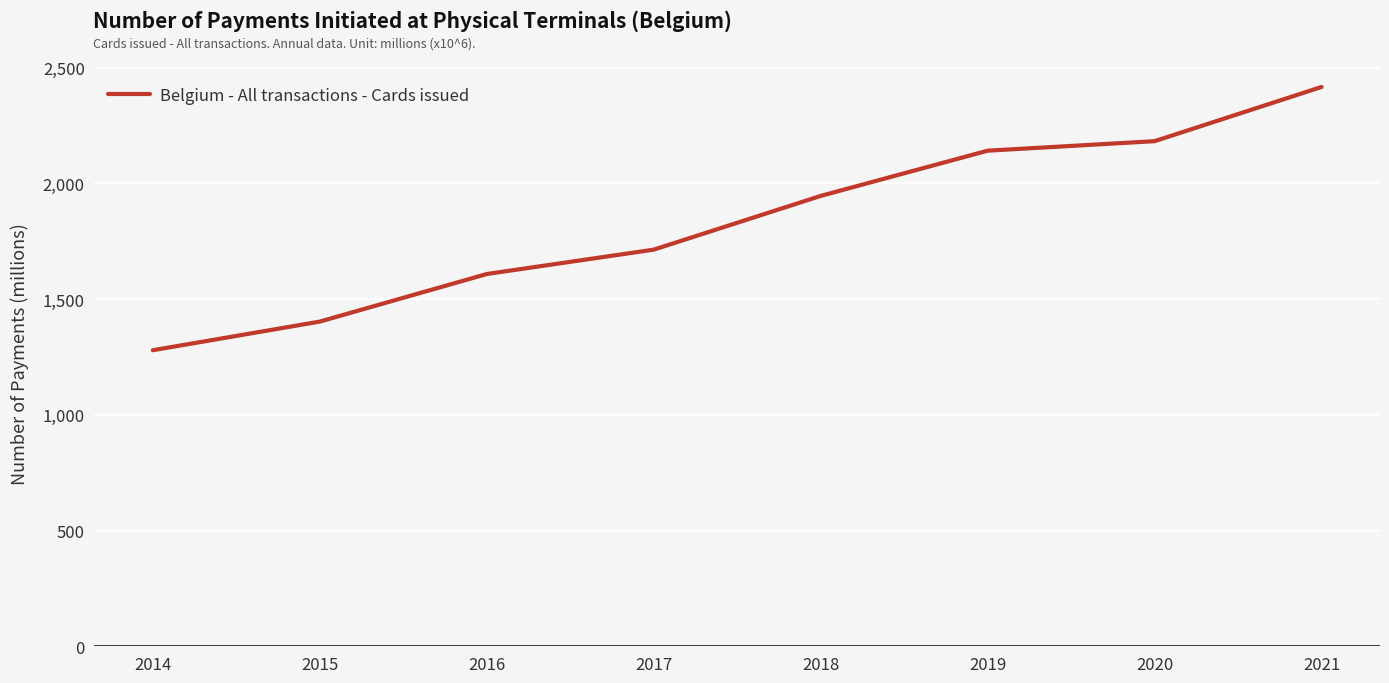

What is the difference between the maximum and minimum values?

1137.2